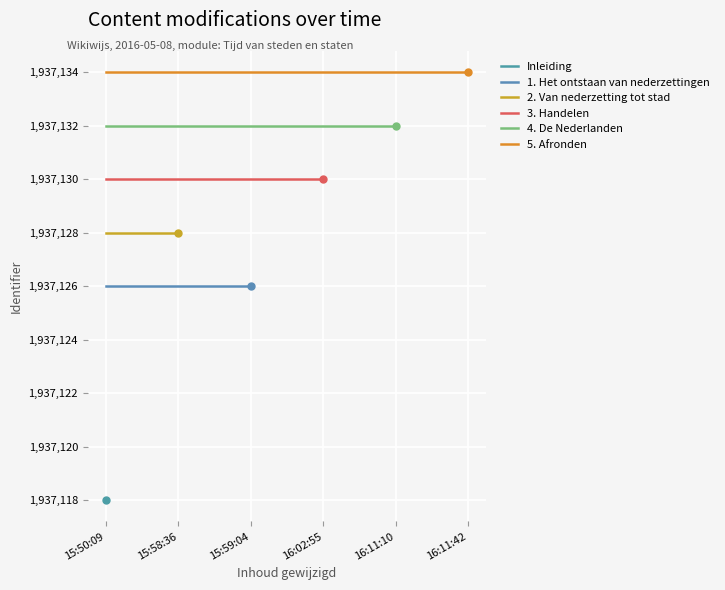

True or false: 1. Het ontstaan van nederzettingen has a value of 643057 at 15:59:04.

False